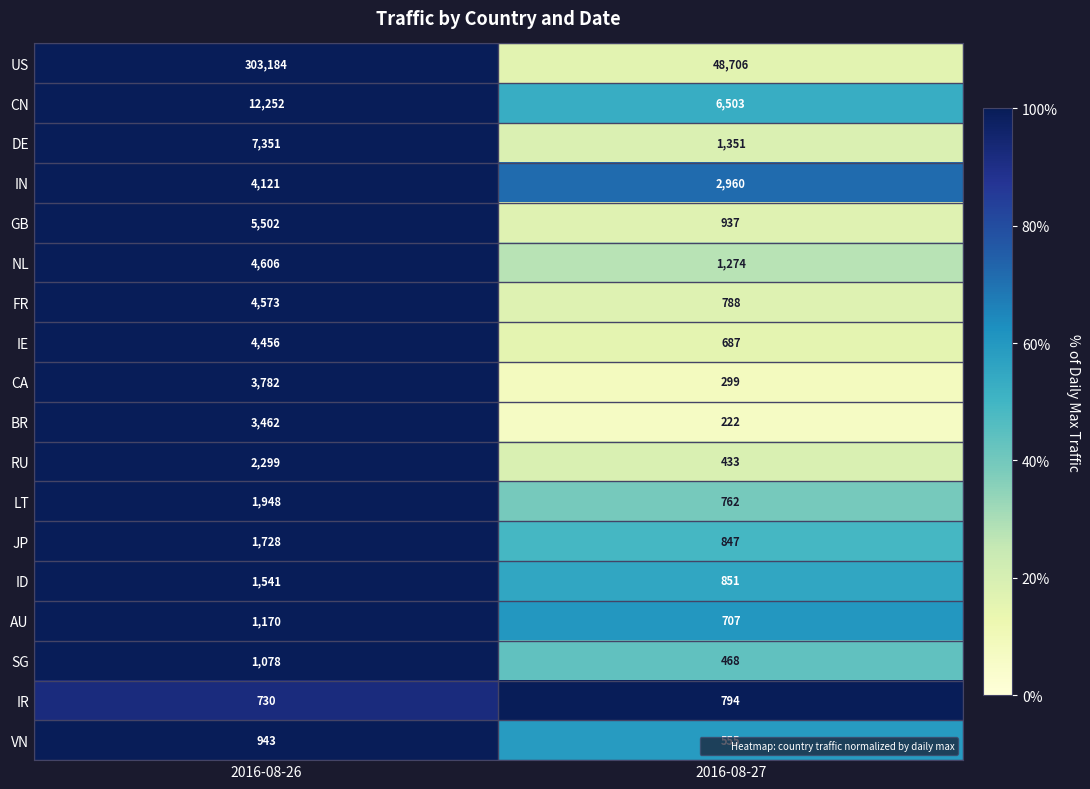

What value does the ID series have at 2016-08-26?

1541